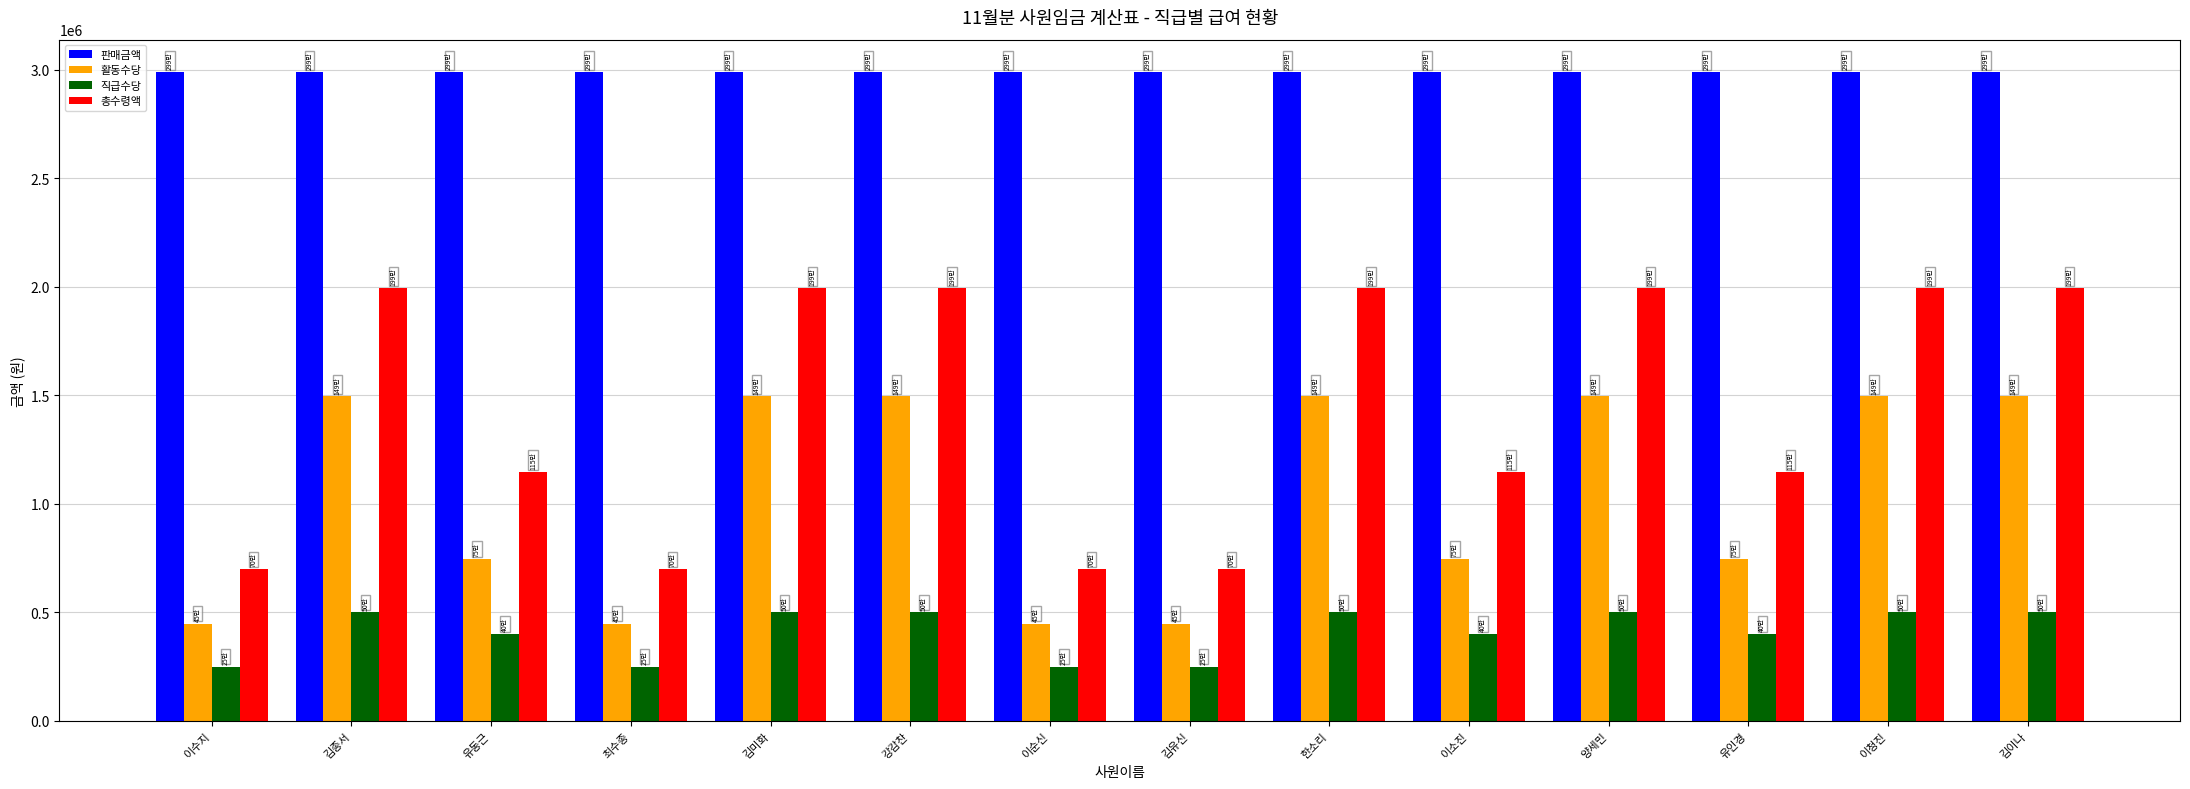

What is the minimum value for 총수령액?

698200.0